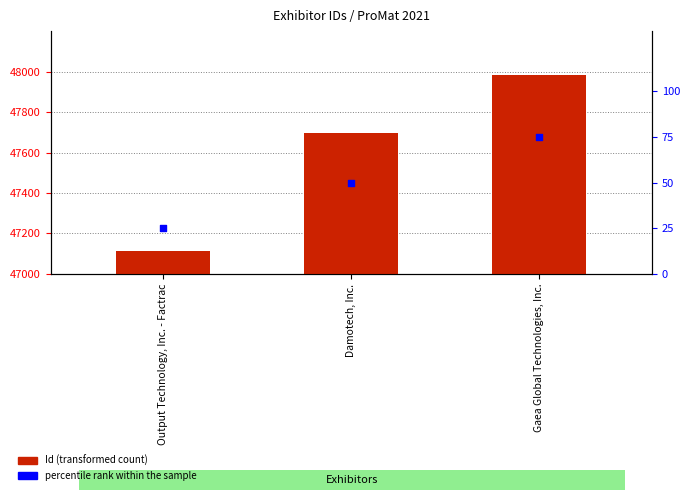

What are all the series names shown in the legend?

Id, percentile rank within the sample